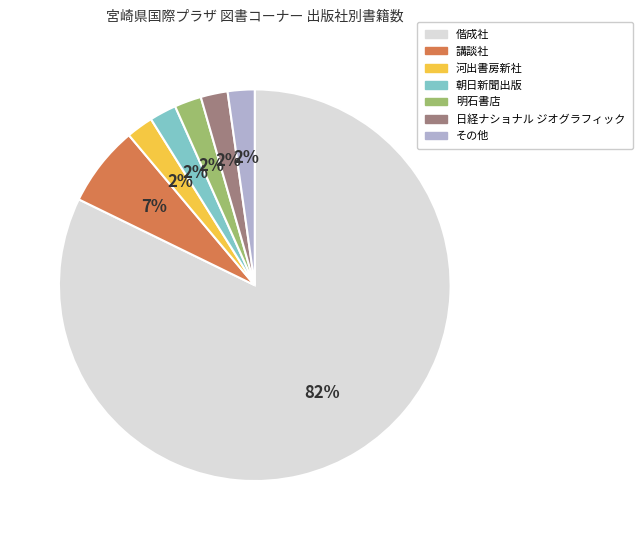

Count the number of slices in the pie.

7